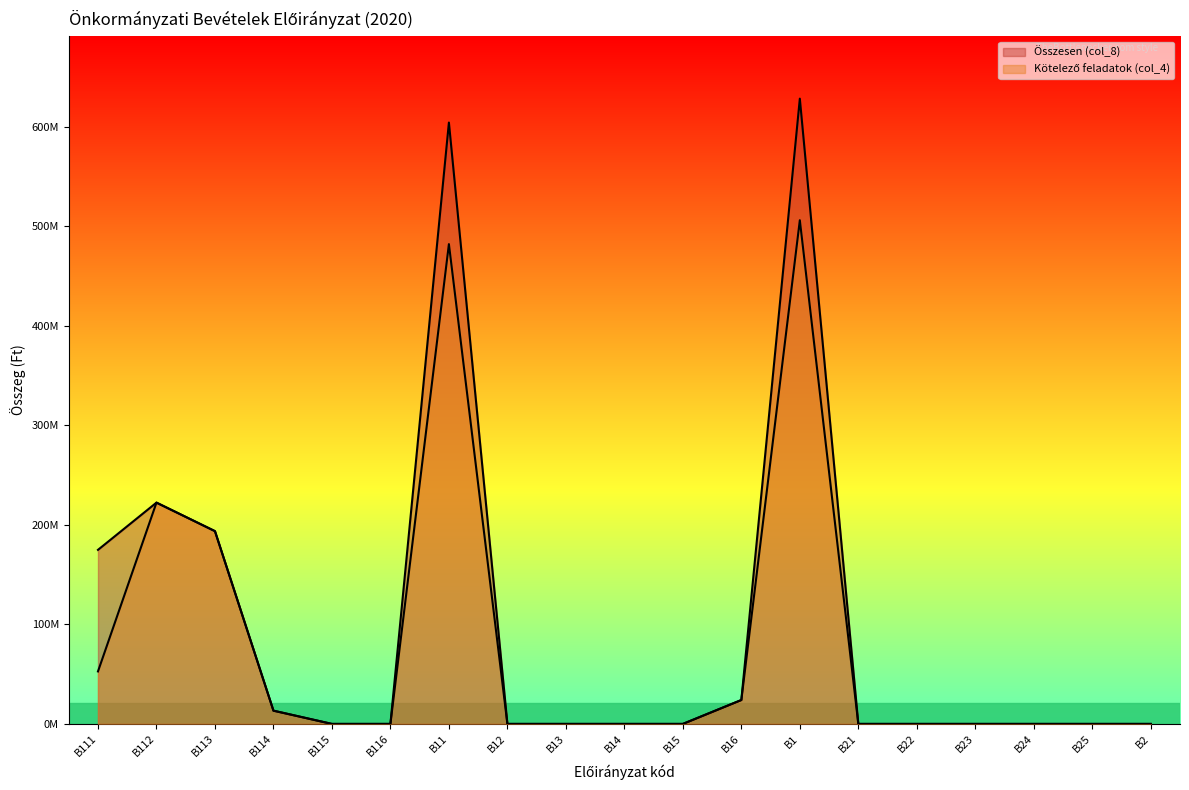

Rank the categories by Kötelező feladatok (col_4) value from lowest to highest.

B115, B116, B12, B13, B14, B15, B21, B22, B23, B24, B25, B2, B114, B16, B111, B113, B112, B11, B1